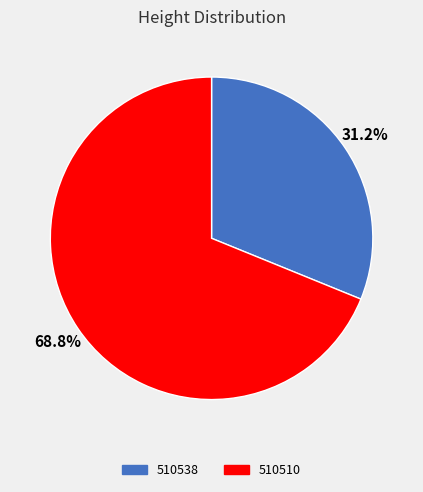

To the nearest percent, what is the difference between the largest and smallest slice percentages?

38%